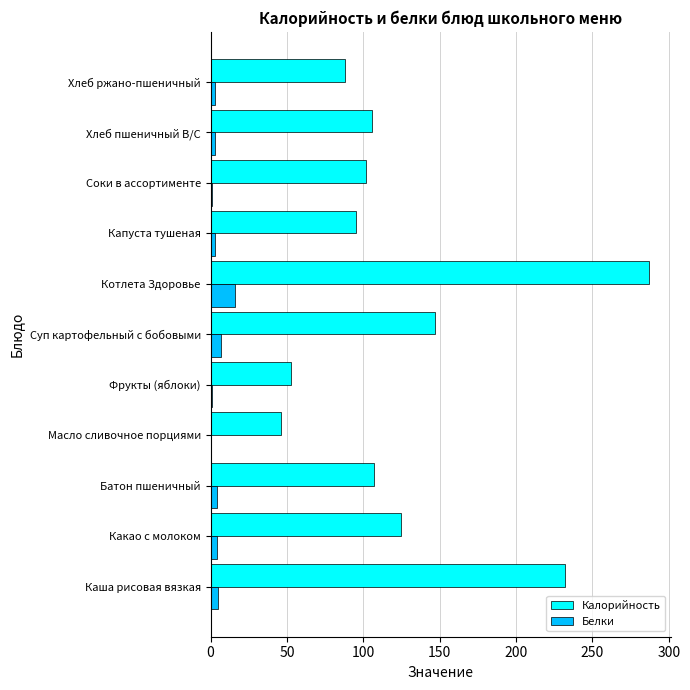

What is the maximum value for Калорийность?

287